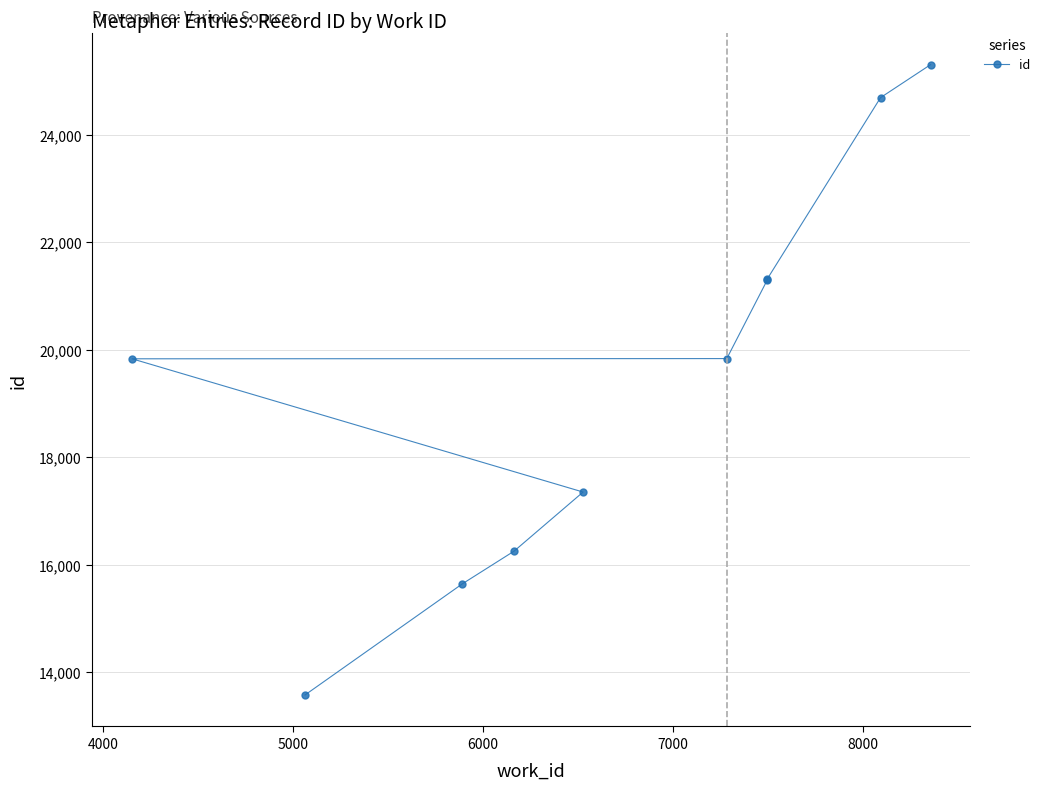

How many data points are less than 19838?

5